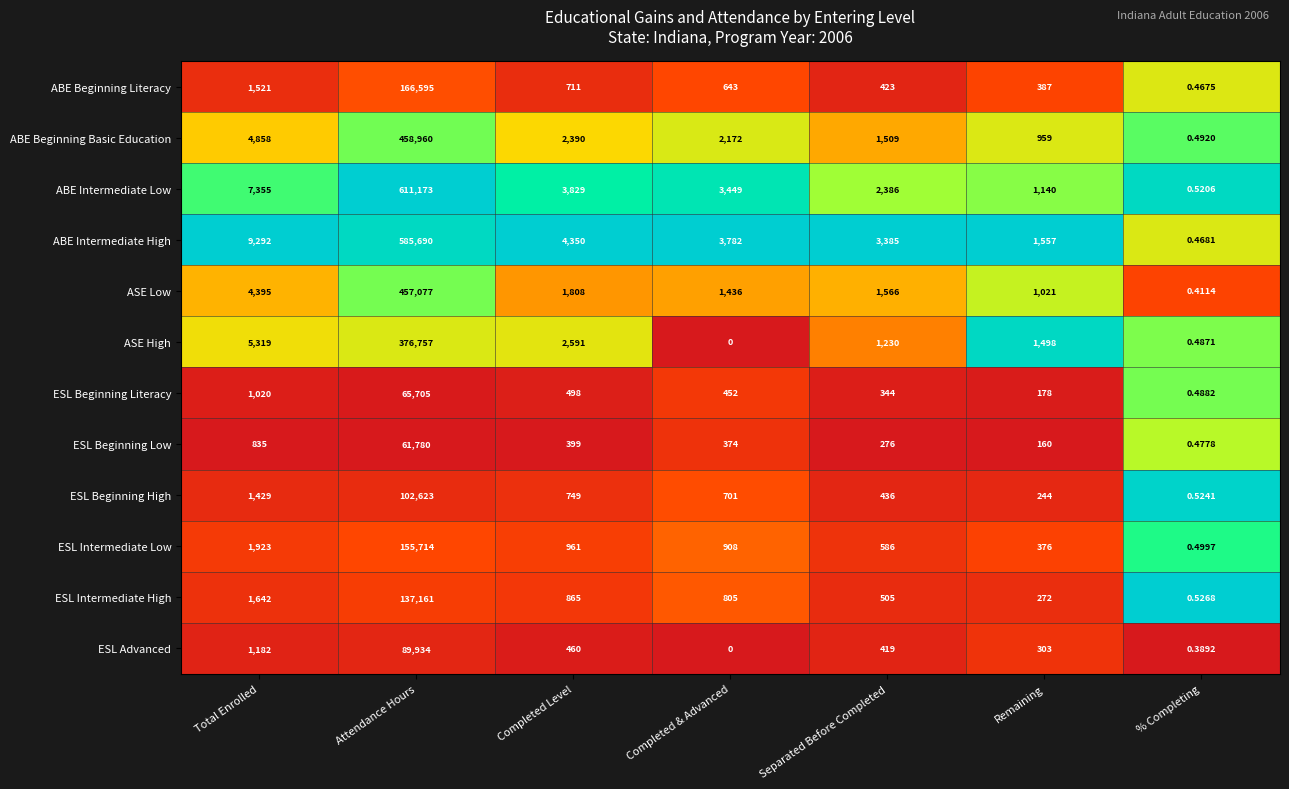

What is the total value across all series at % Completing?

5.8